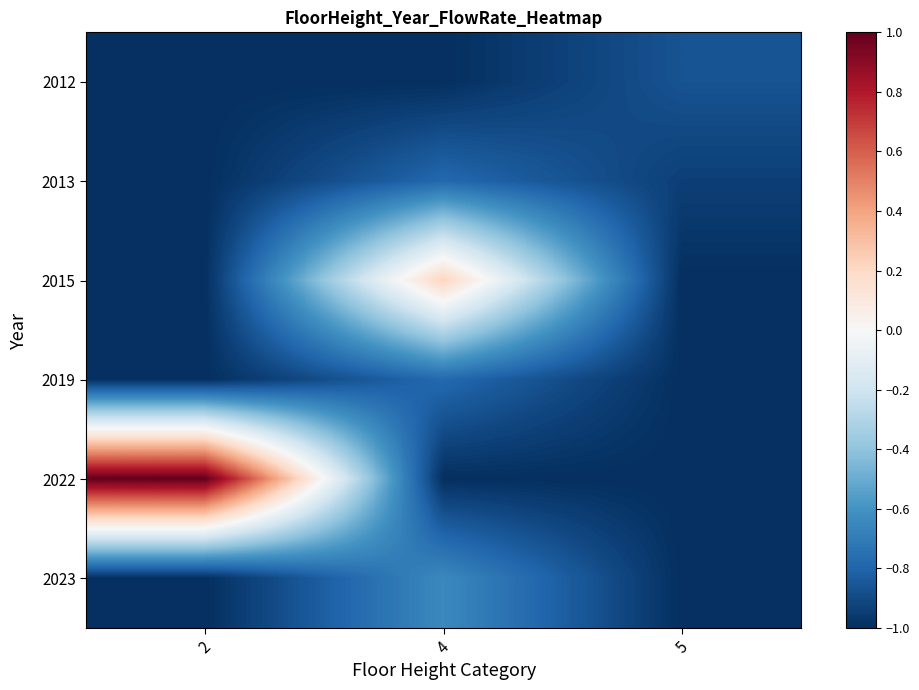

Reading right to left, list all the values displayed in this chart.

2012: 5=-0.9	4=-1.0	2=-1.0
2013: 5=-0.9	4=-0.8	2=-1.0
2015: 5=-1.0	4=0.2	2=-1.0
2019: 5=-1.0	4=-0.8	2=-1.0
2022: 5=-1.0	4=-1.0	2=1.0
2023: 5=-1.0	4=-0.6	2=-1.0